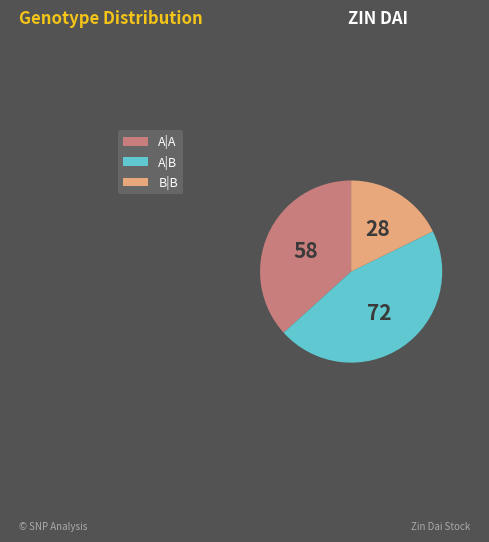

What is the ratio of the value at B|B to the value at A|B?

0.4